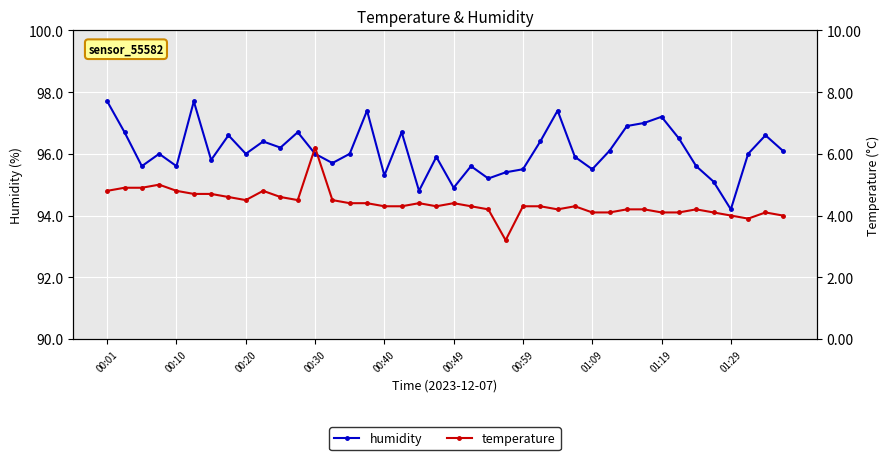

At which label does humidity reach its minimum?

01:29